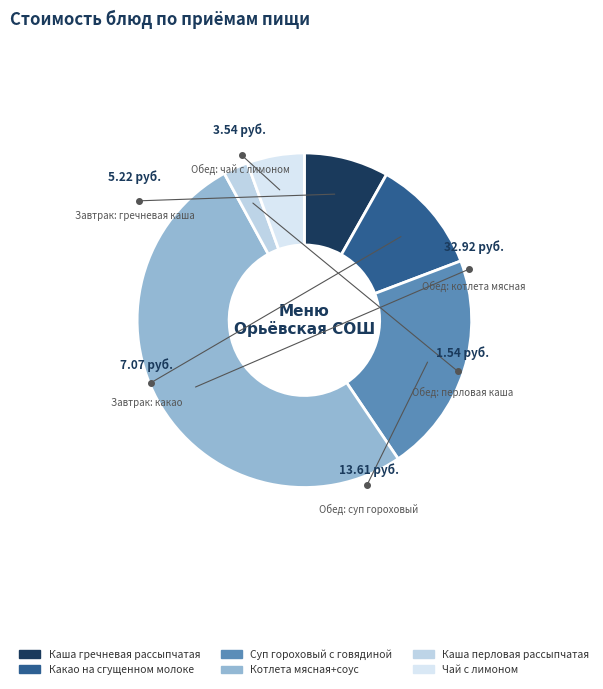

How many segments does this pie chart have?

6